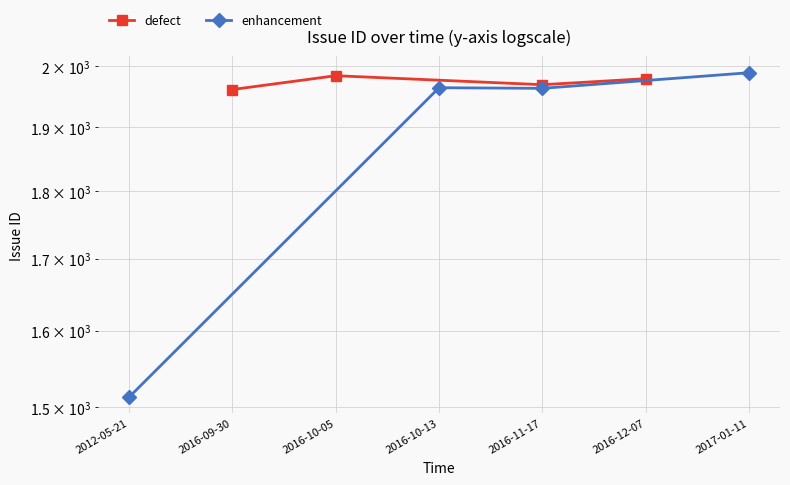

True or false: enhancement and defect cross at least once.

True